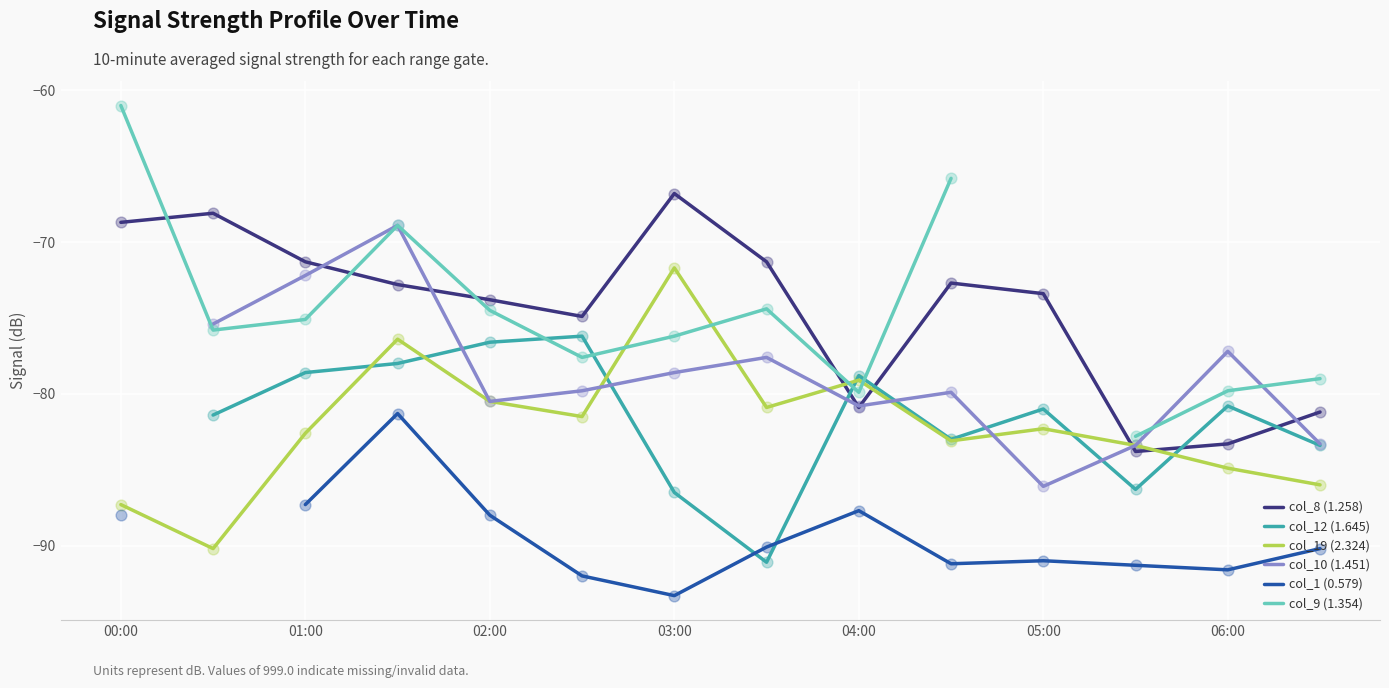

Which series has the largest Y range (max minus min)?

col_9 (1.354)